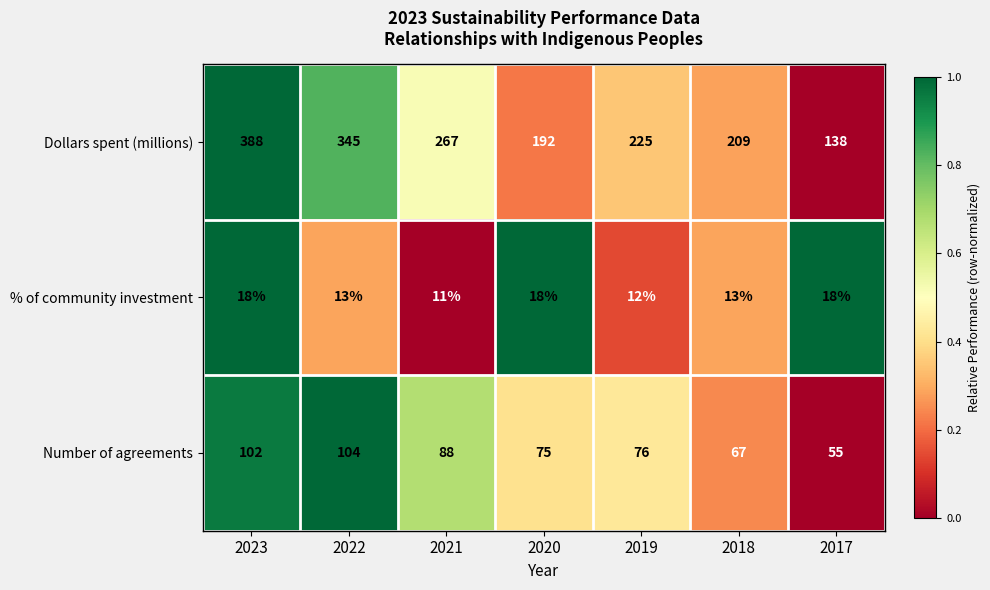

List the series in order of their peak value, lowest first.

% of community investment, Number of agreements, Dollars spent (millions)